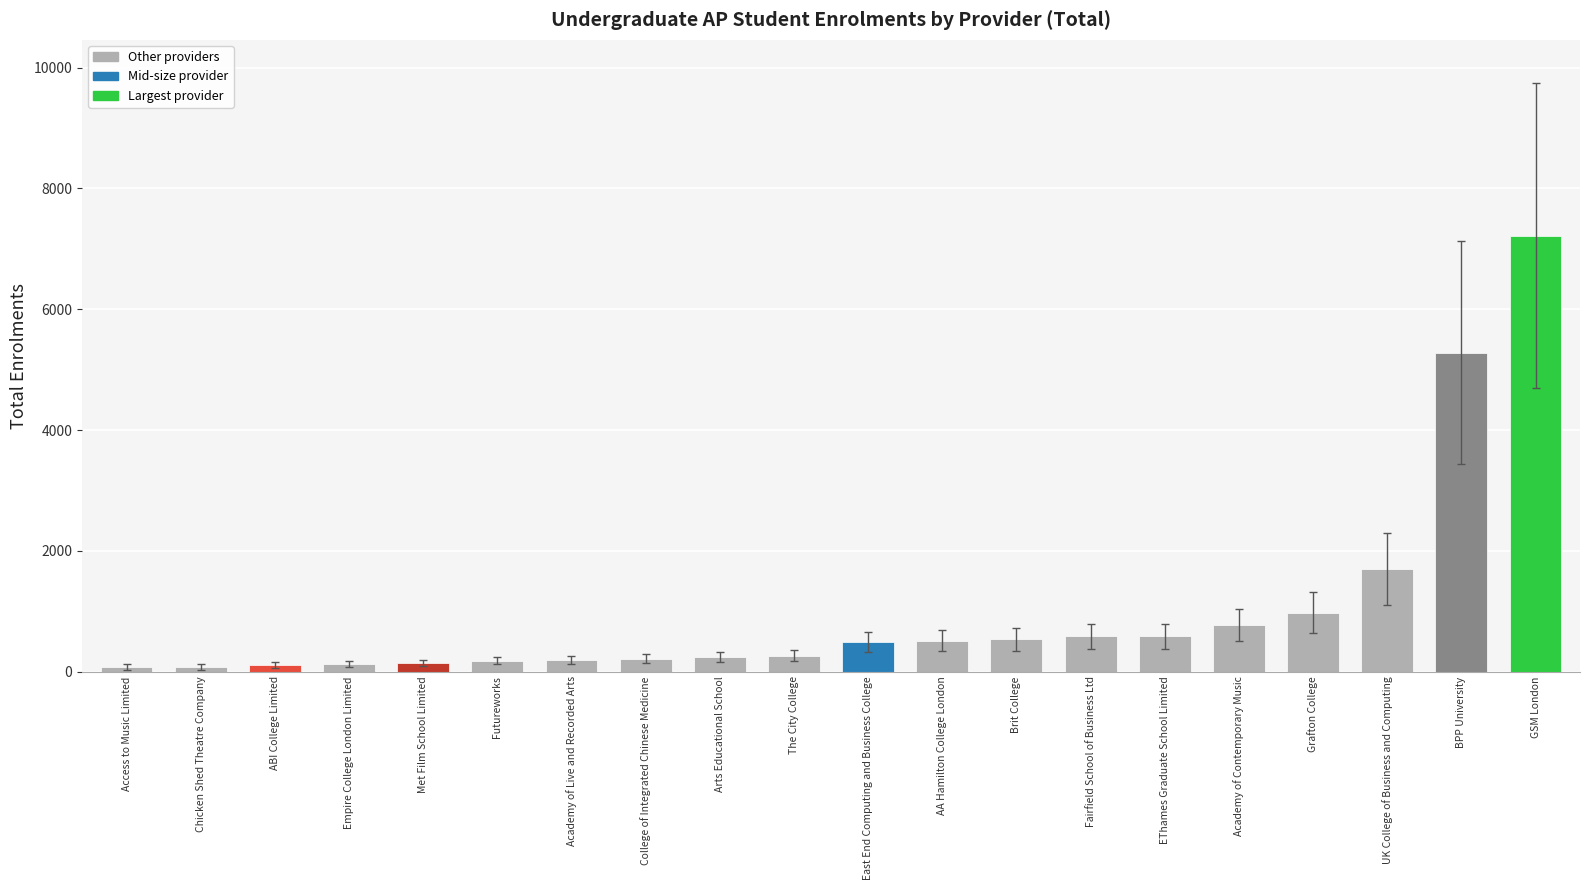

What is the label of the 17th bar from the left?

Grafton College